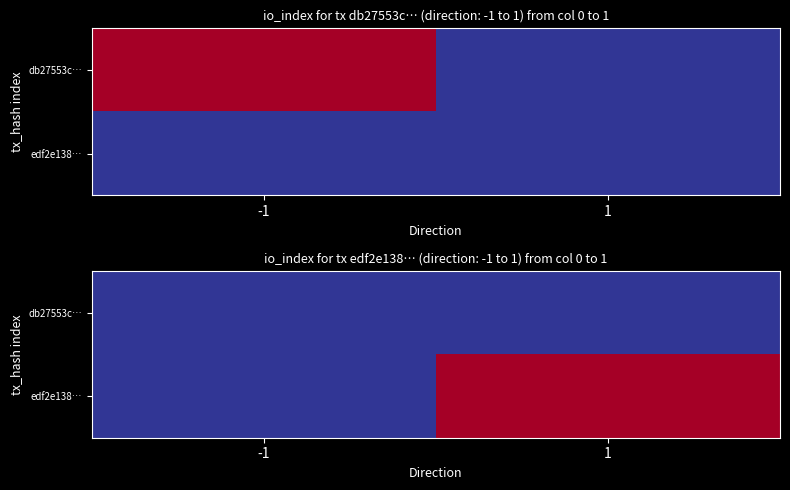

Which label corresponds to the largest value in the chart?

1